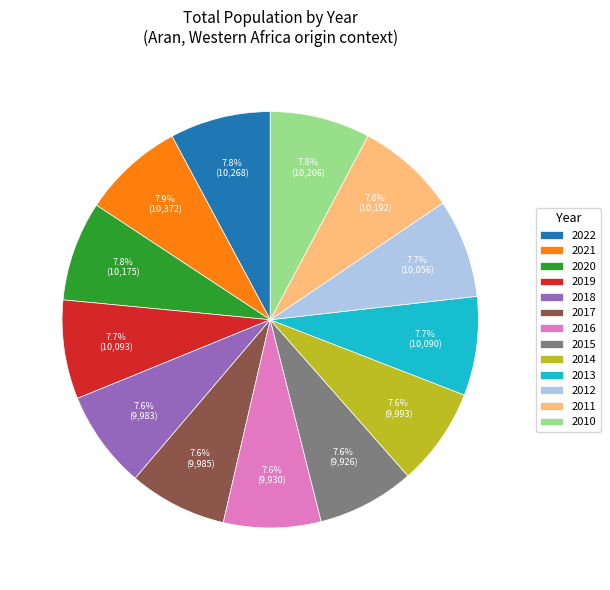

Combined, what portion of the pie is 2022 and 2010?

15.6%